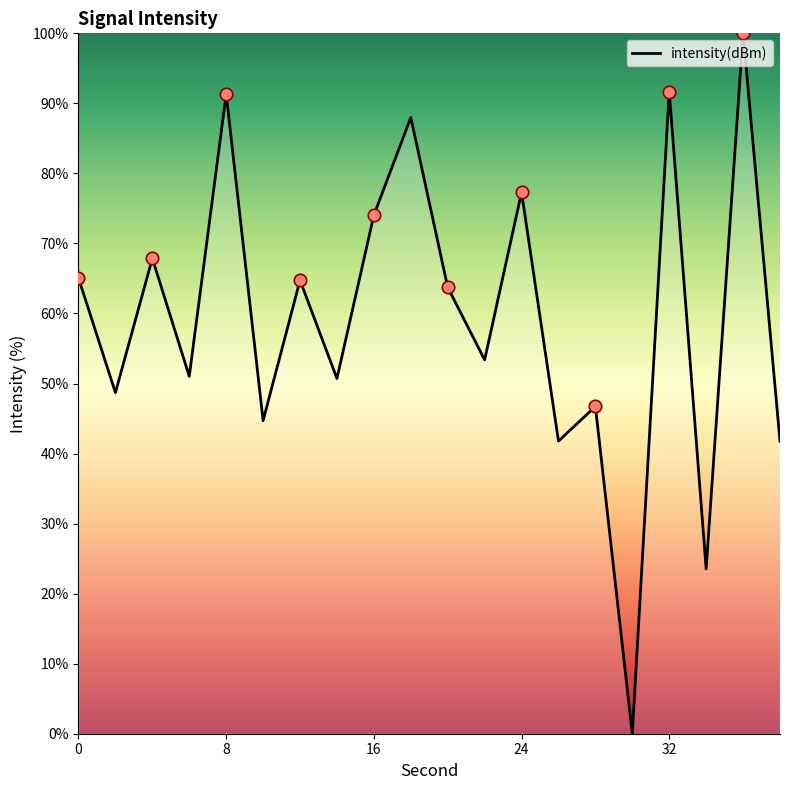

What is the greatest value displayed?

100.0